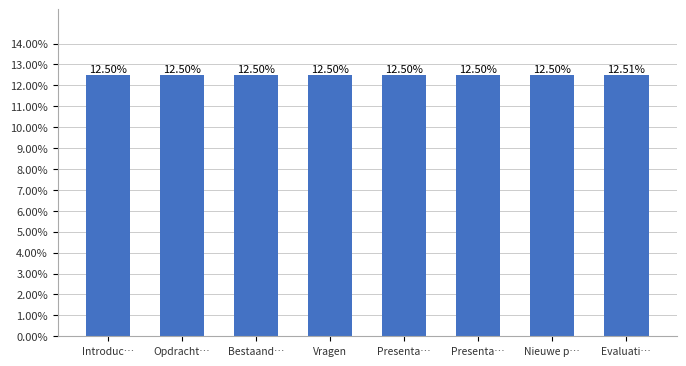

How many bars are there in total?

8